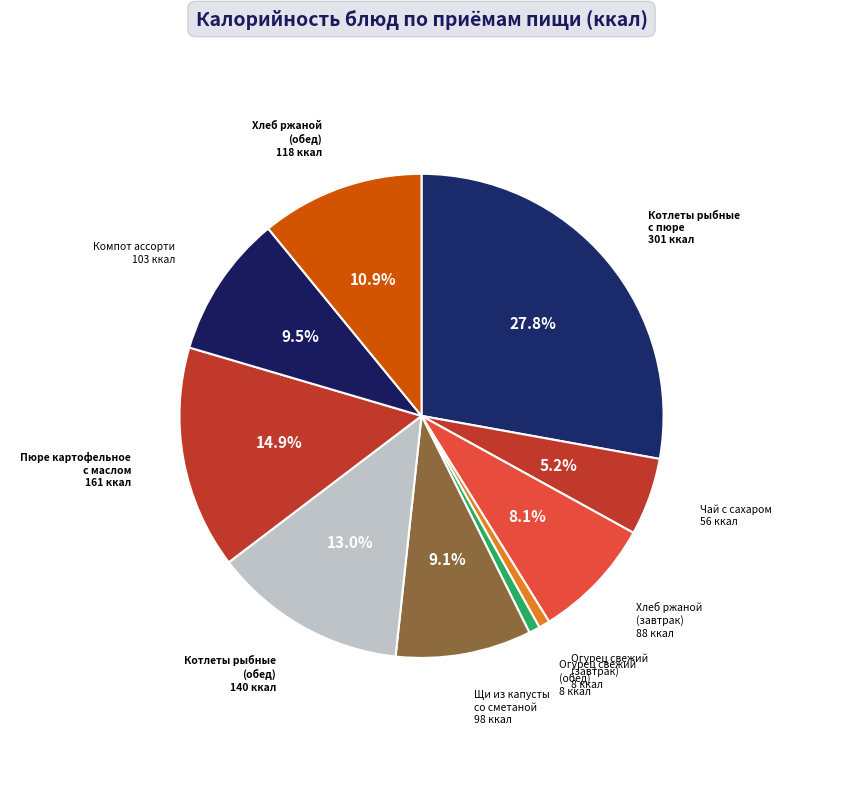

How many slices are in this pie chart?

10